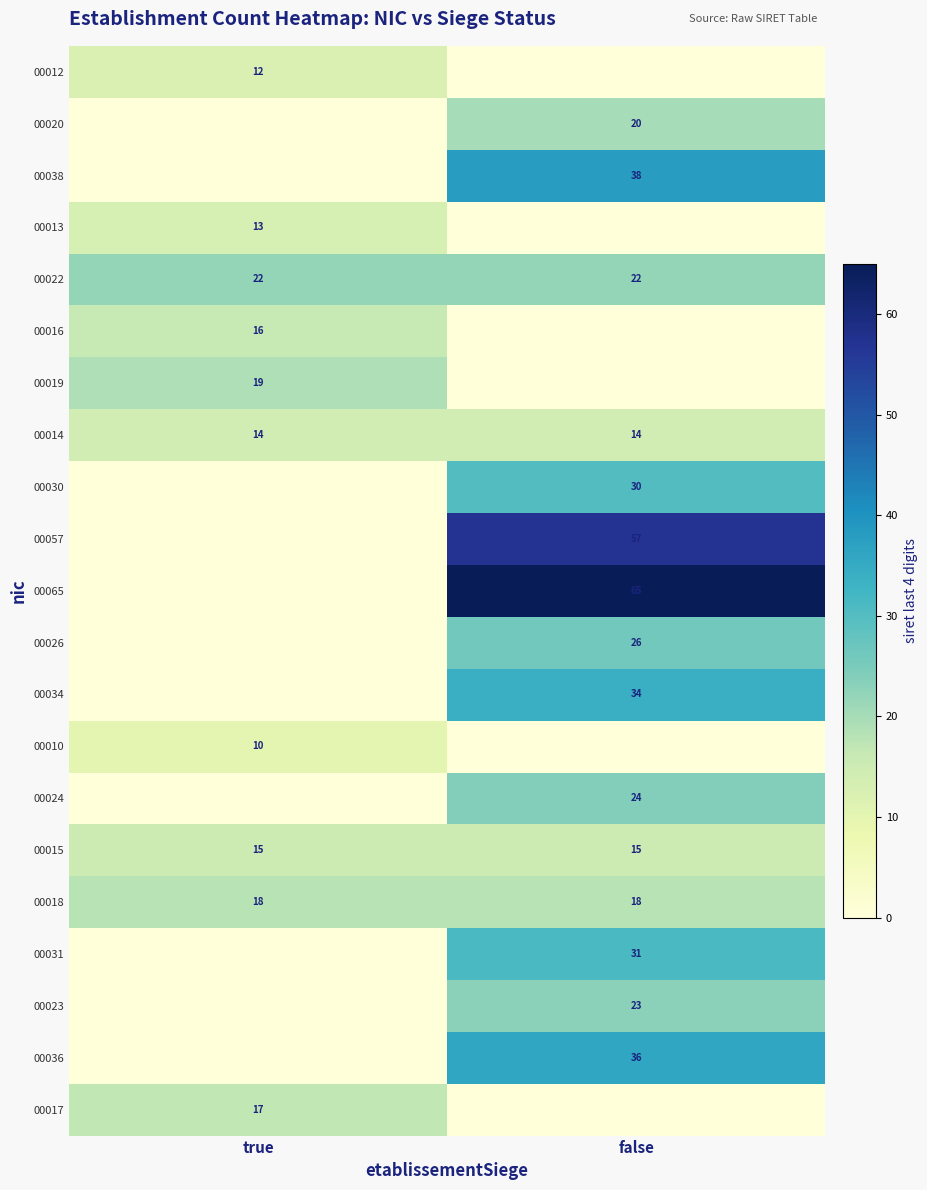

What is the sum of the 00018 values at true and false?

36